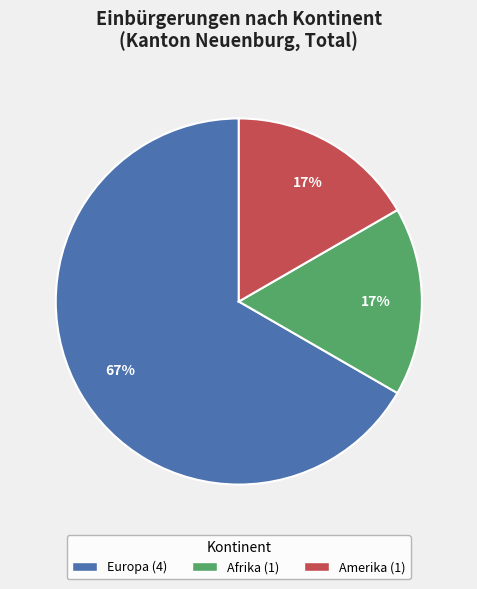

To the nearest percent, what is the difference between the largest and smallest slice percentages?

50%